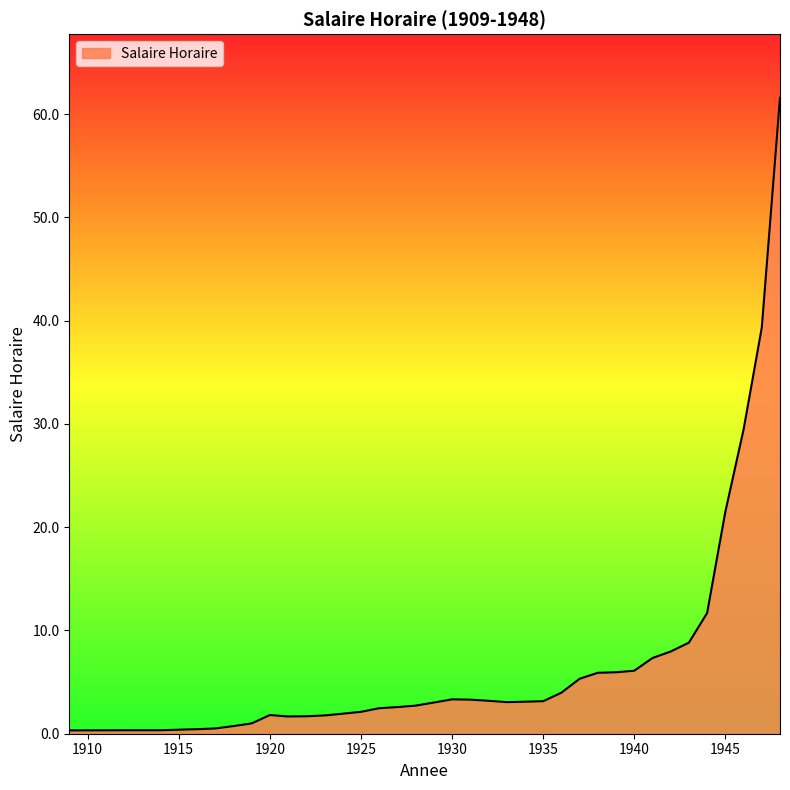

What is the maximum value shown in the chart?

61.6